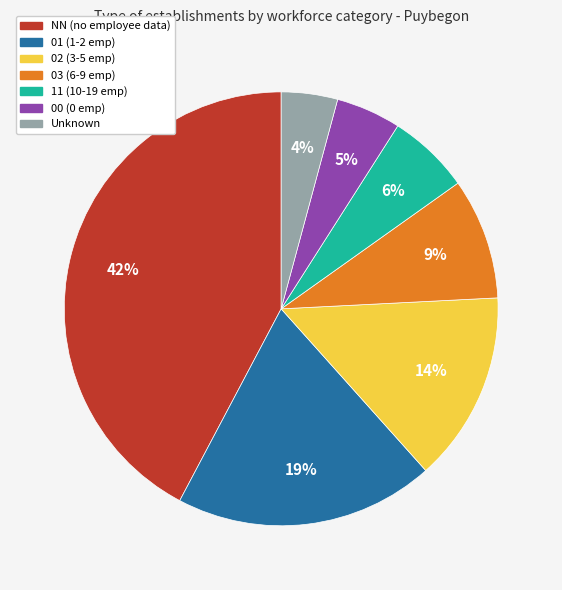

To the nearest percent, what is the difference between the largest and smallest slice percentages?

38%